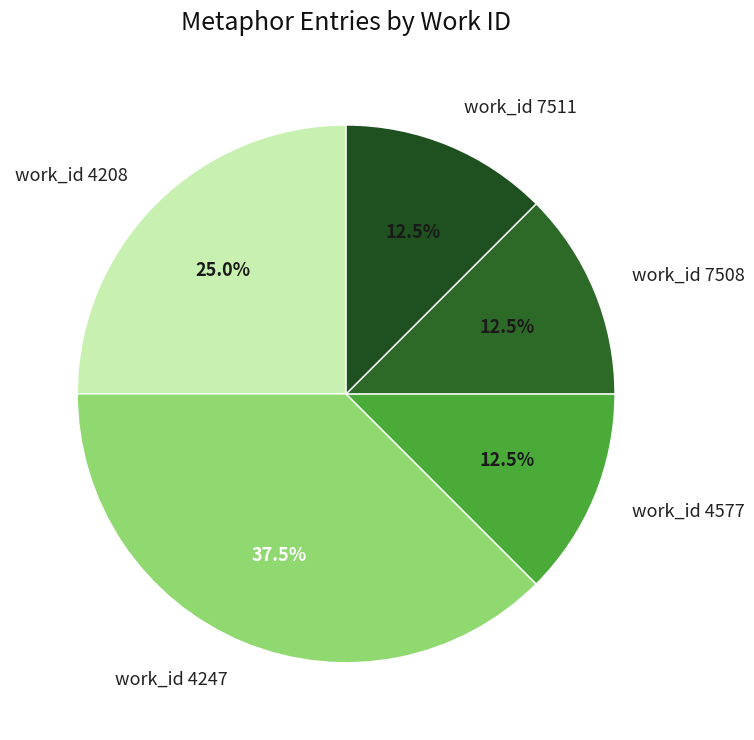

Between work_id 4247 and work_id 7508, which is larger?

work_id 4247